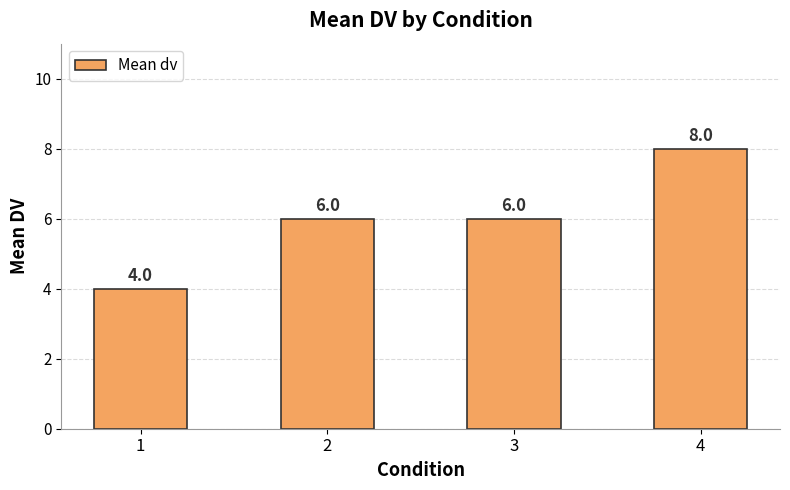

What is the change in value from 2 to 4?

+2